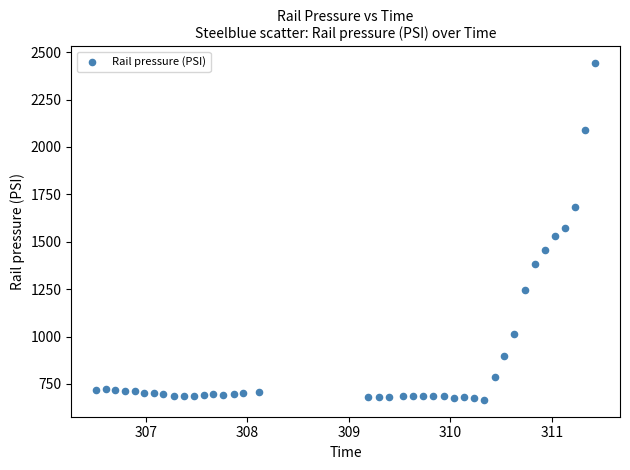

What is the range of Y values (max minus min)?

1775.5